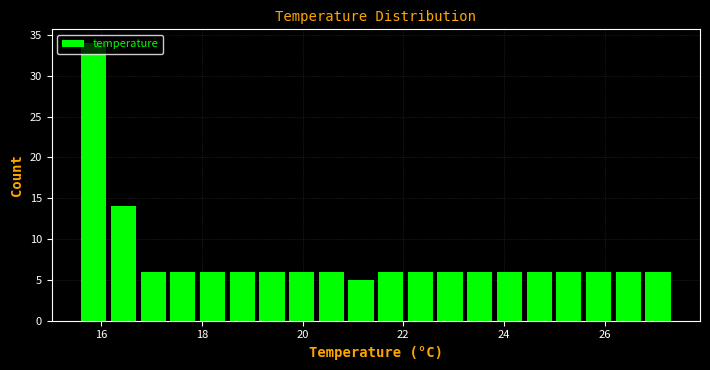

Read against the x-axis, roughly where is the centre of the tallest bar?

15.8